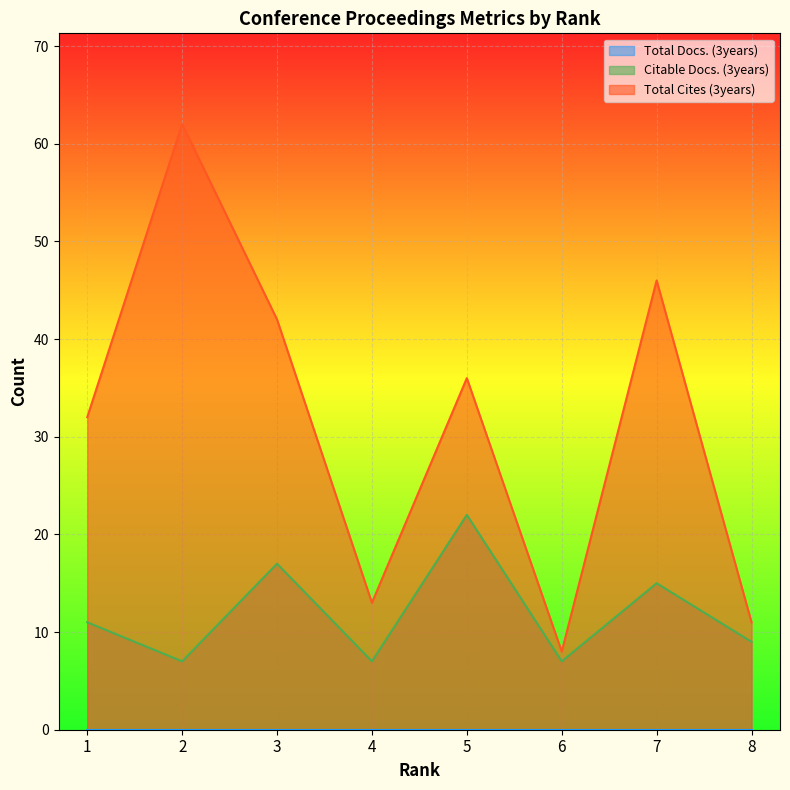

What is the spread (max minus min) of values at 2?

62